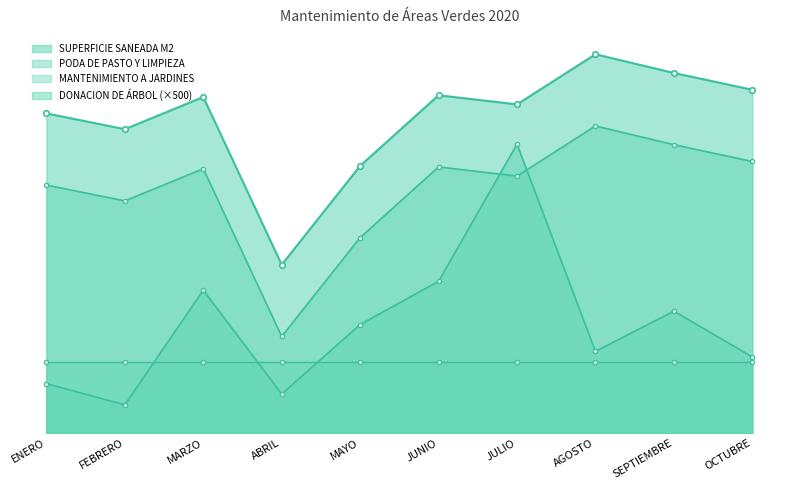

At which category is the sum across all series the highest?

JULIO